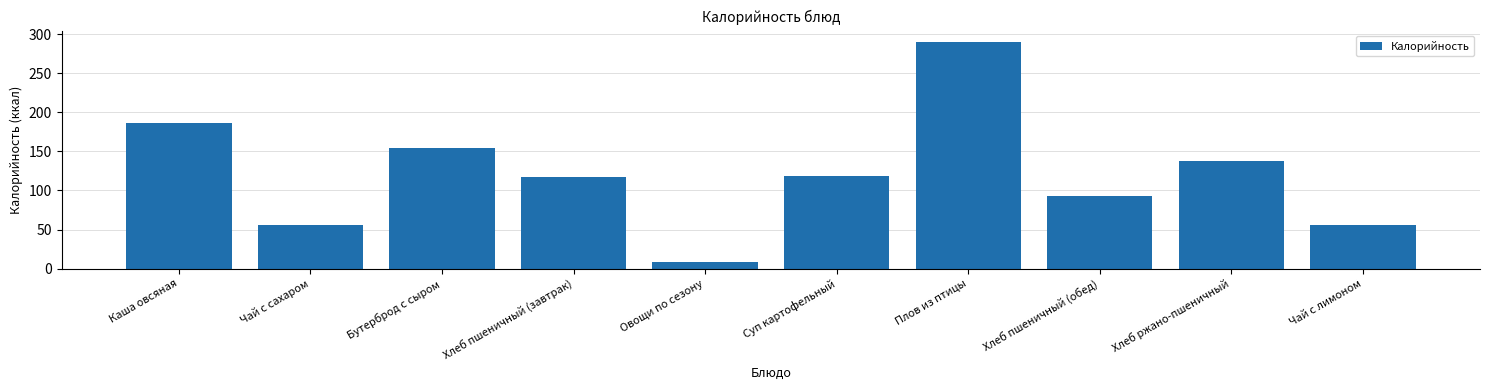

Which has a higher value, Бутерброд с сыром or Чай с сахаром?

Бутерброд с сыром